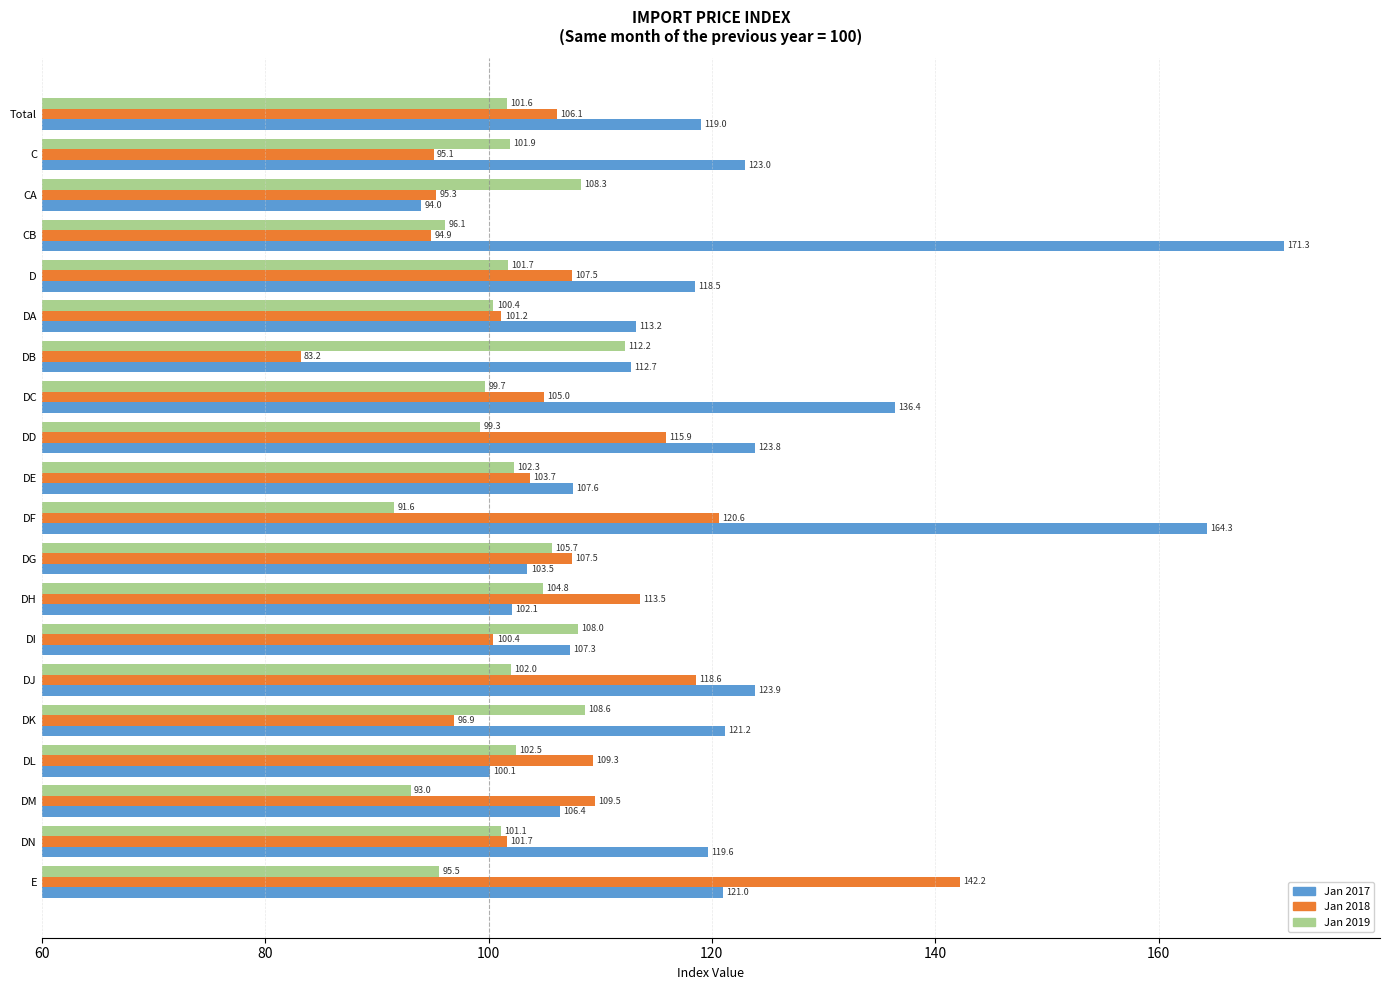

What is the maximum value shown in the chart?

171.3